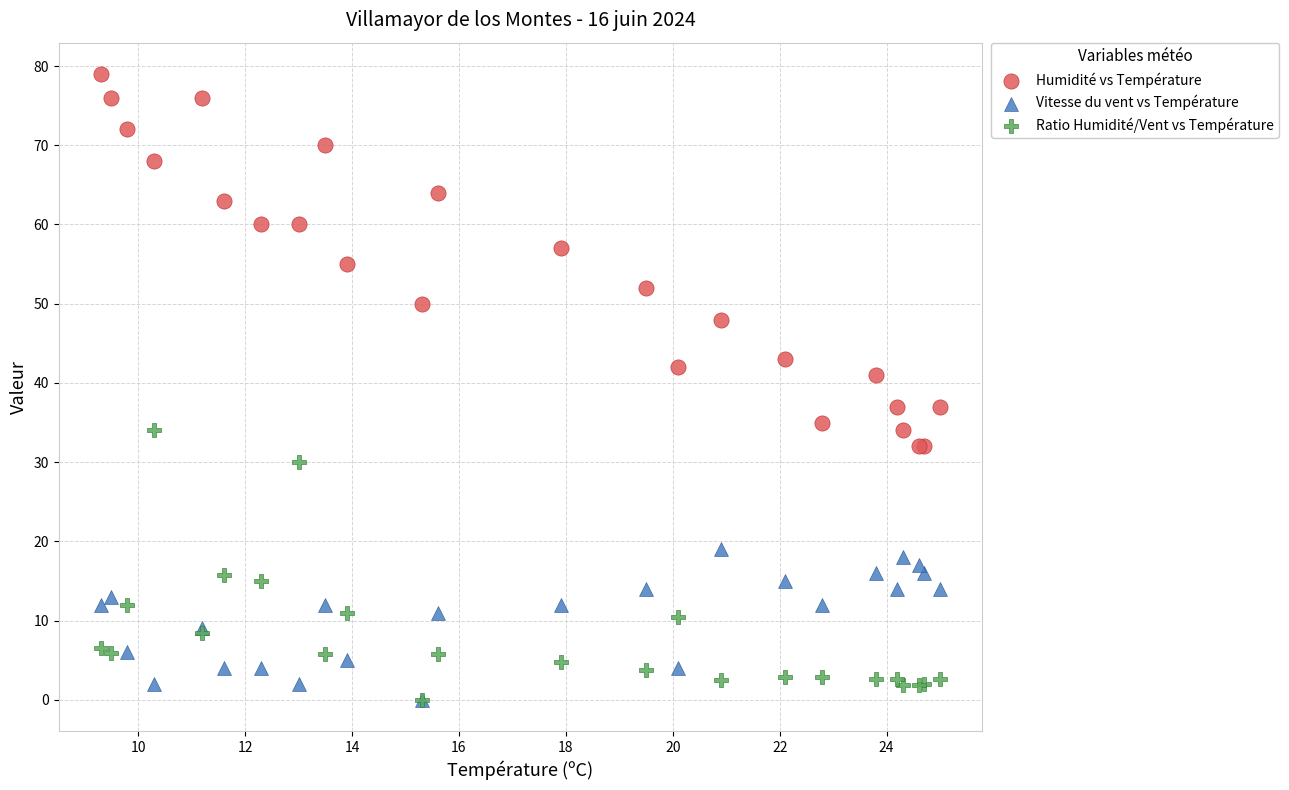

Which series contains the highest Y value?

Humidité vs Température